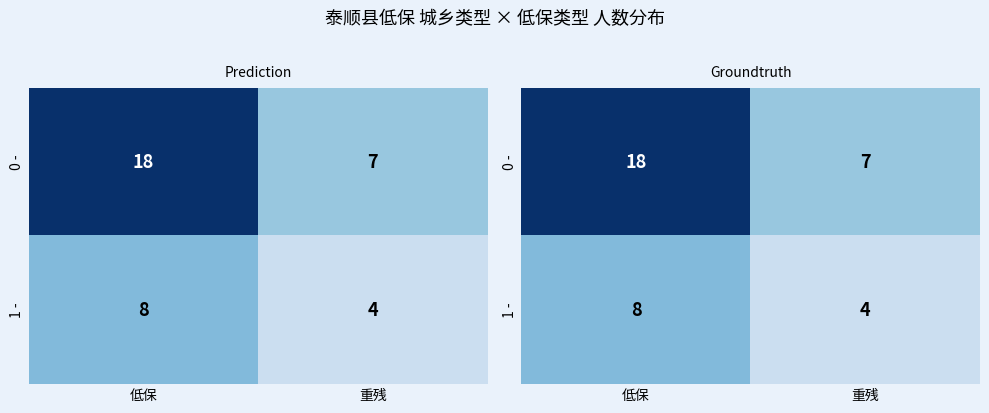

Which category has the highest value in the 1 - series?

低保